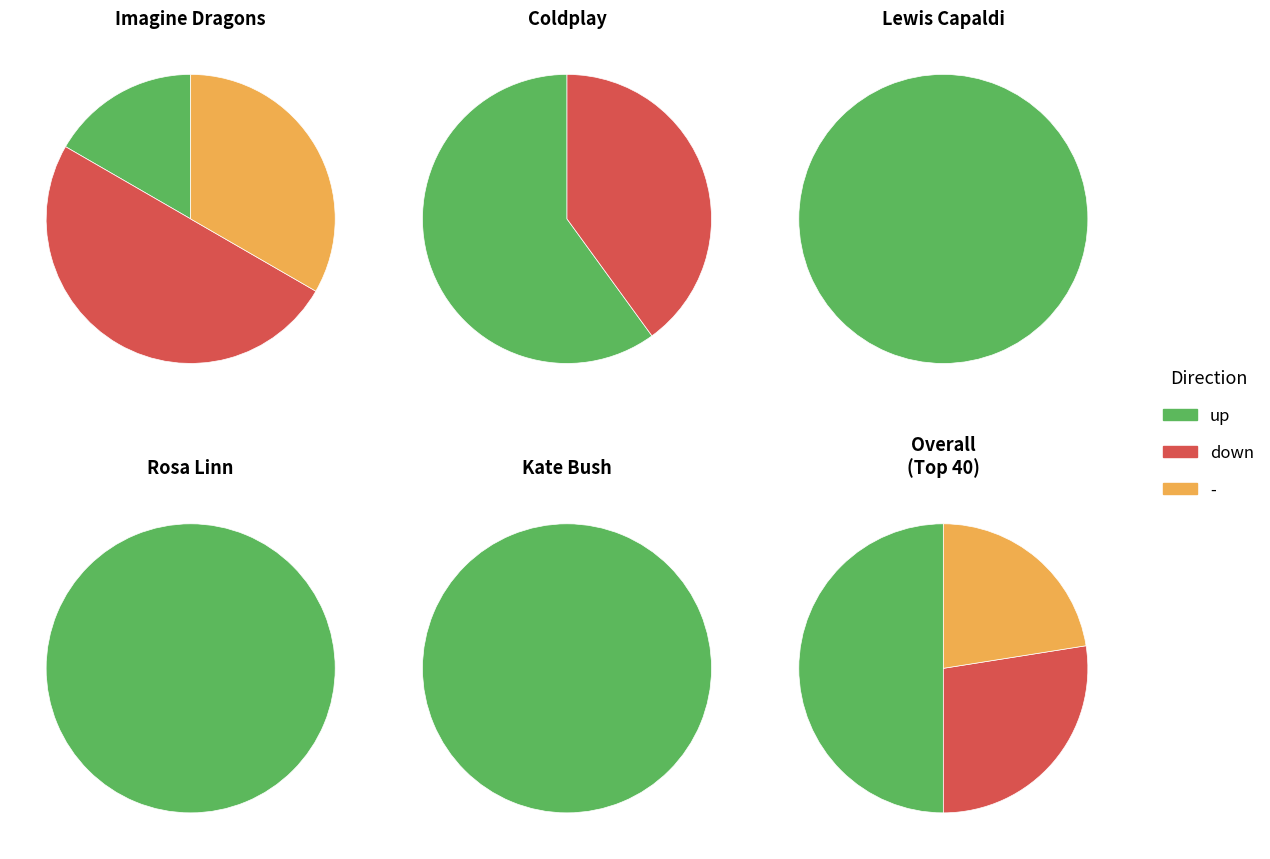

How many segments does this pie chart have?

3